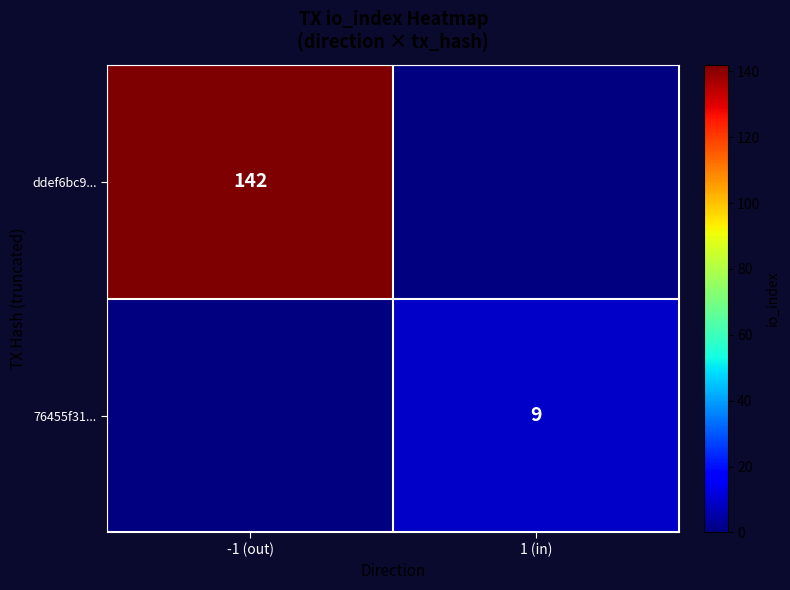

Is it true that ddef6bc9... equals 142 at -1 (out)?

True